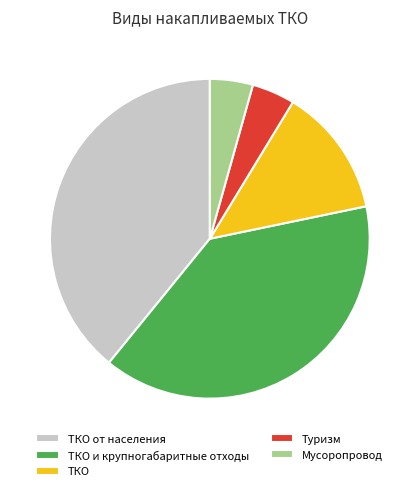

What is the ratio of the value at ТКО от населения to the value at ТКО?

3.0